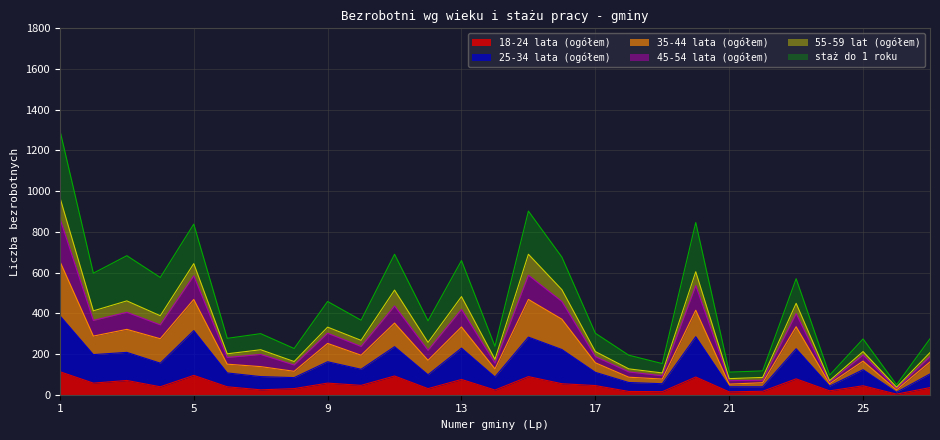

Rank the categories by 25-34 lata (ogółem) value from lowest to highest.

26, 21, 22, 24, 19, 18, 8, 14, 7, 12, 27, 6, 17, 25, 10, 4, 9, 2, 3, 16, 23, 13, 11, 15, 20, 5, 1